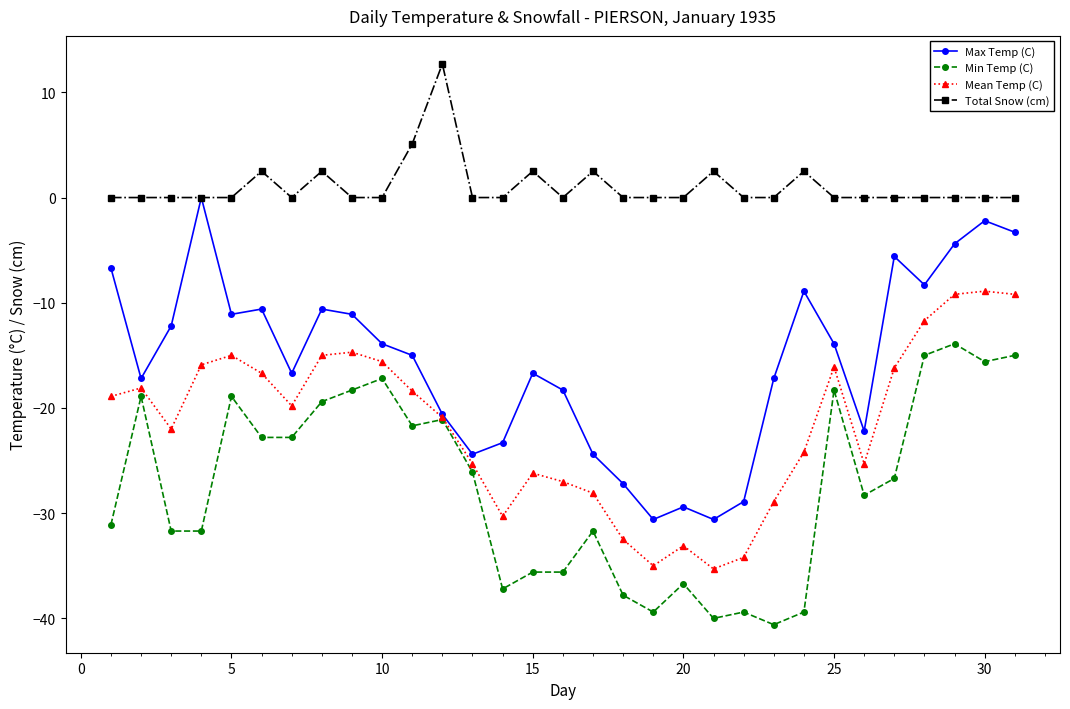

What is the maximum value shown in the chart?

12.7